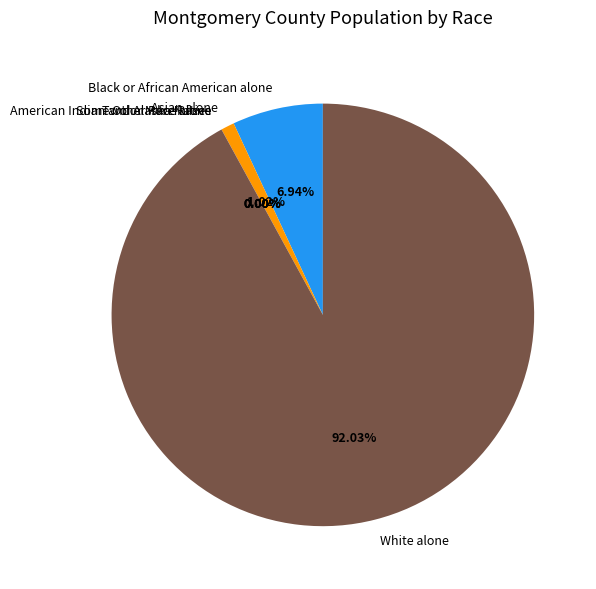

Which slice is the largest?

White alone